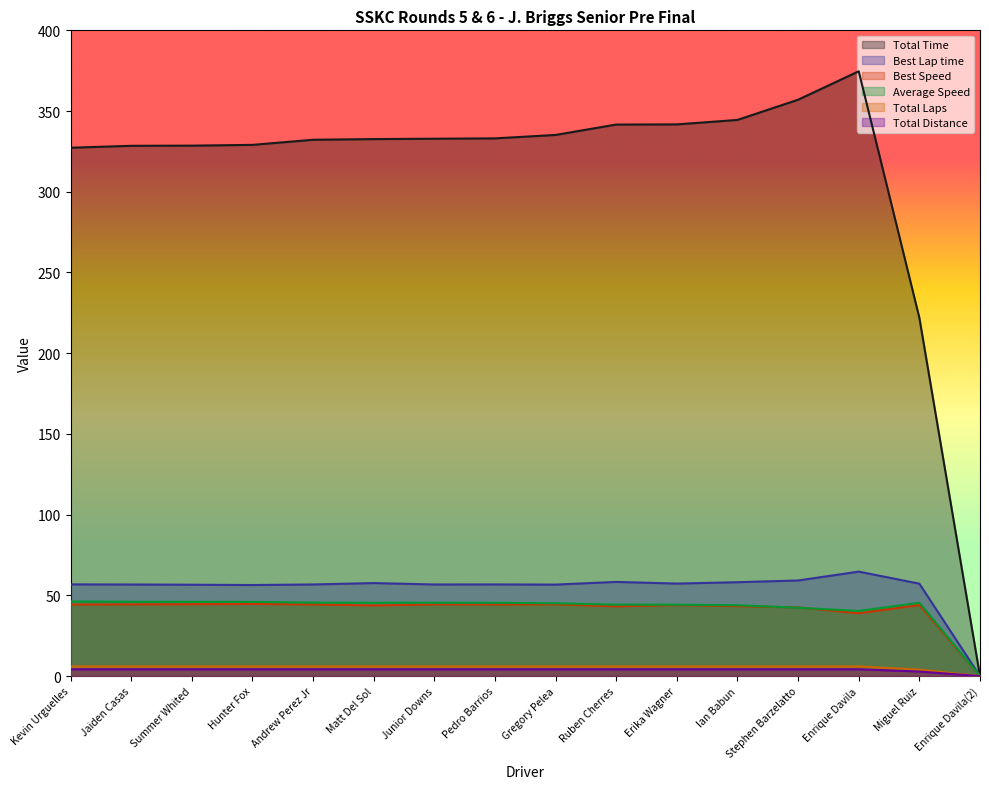

How many data points in Best Speed are less than 44?

7